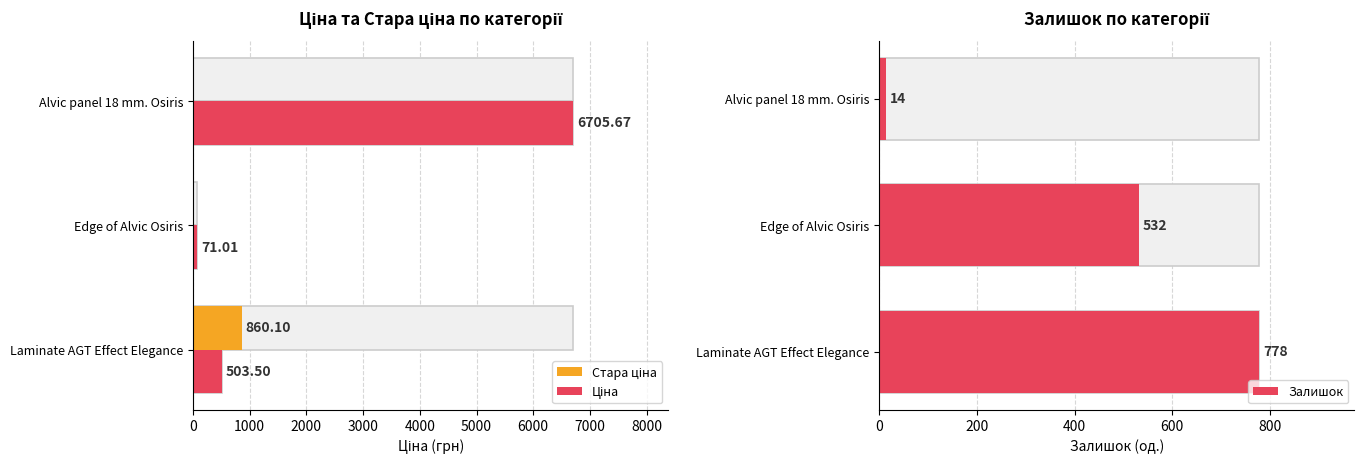

Between Edge of Alvic Osiris and Alvic panel 18 mm. Osiris, which series saw the biggest shift?

Ціна